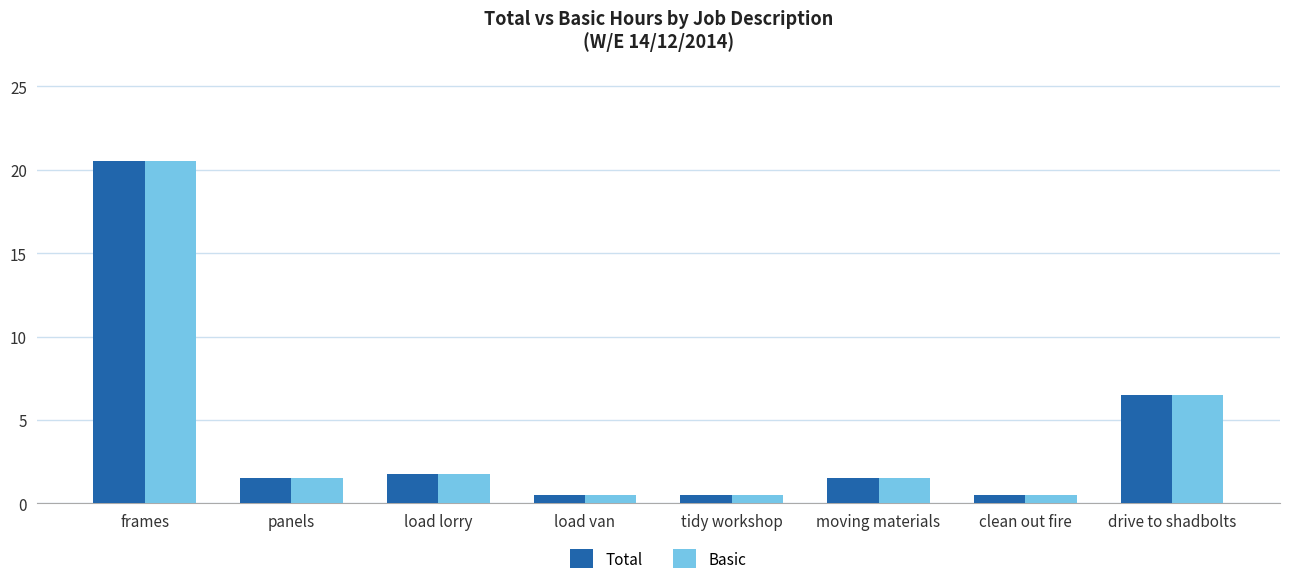

What are all the series names shown in the legend?

Total, Basic